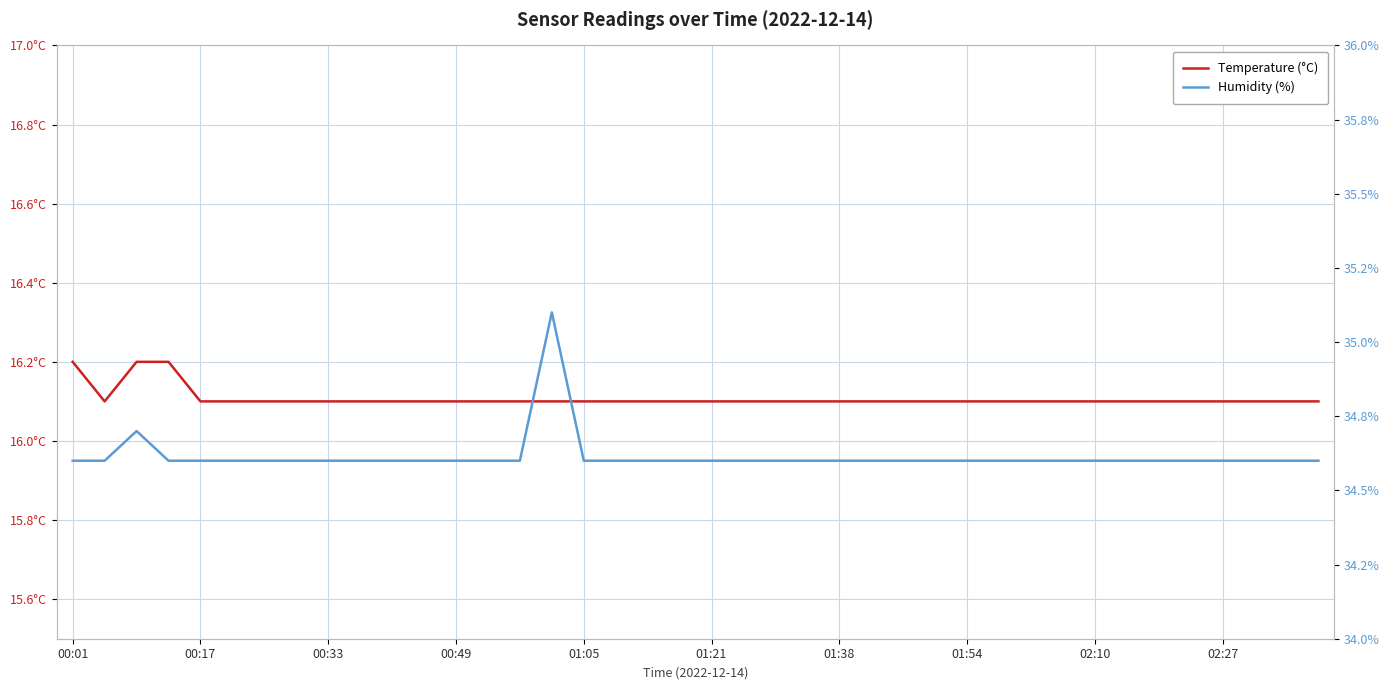

True or false: Temperature (°C) and Humidity (%) intersect in this chart.

False